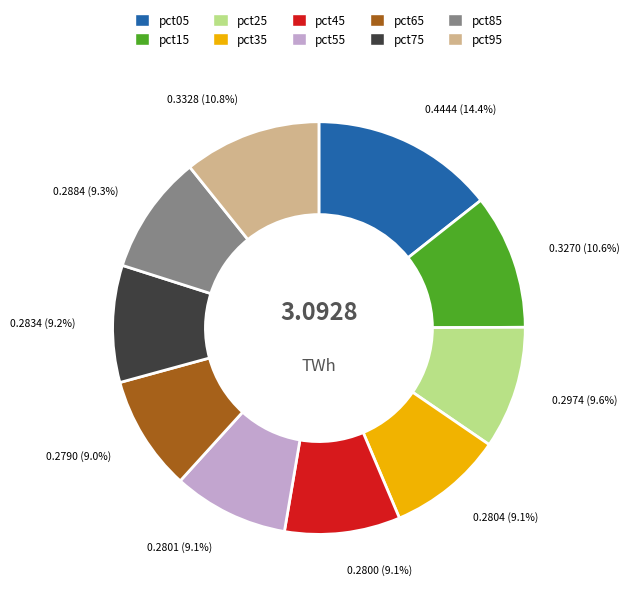

Does pct15 represent more than half of the total?

No